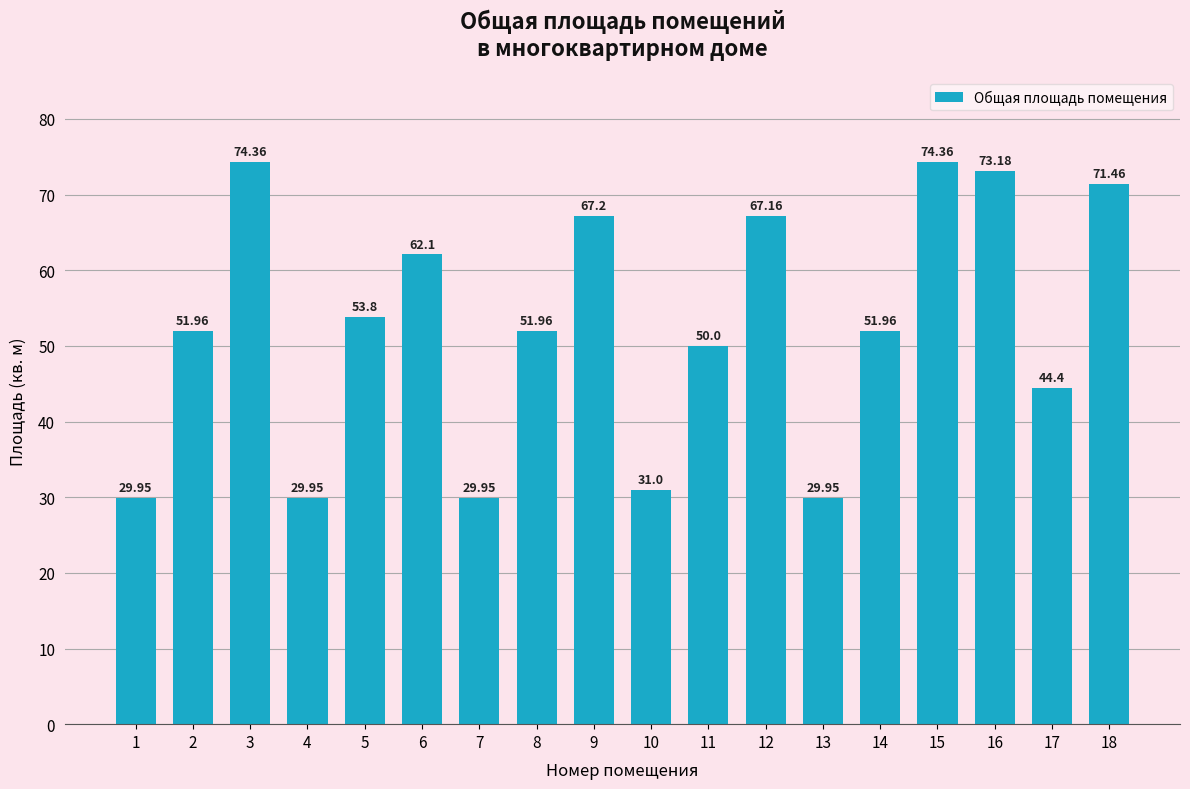

What is the difference between the maximum and minimum values?

44.4